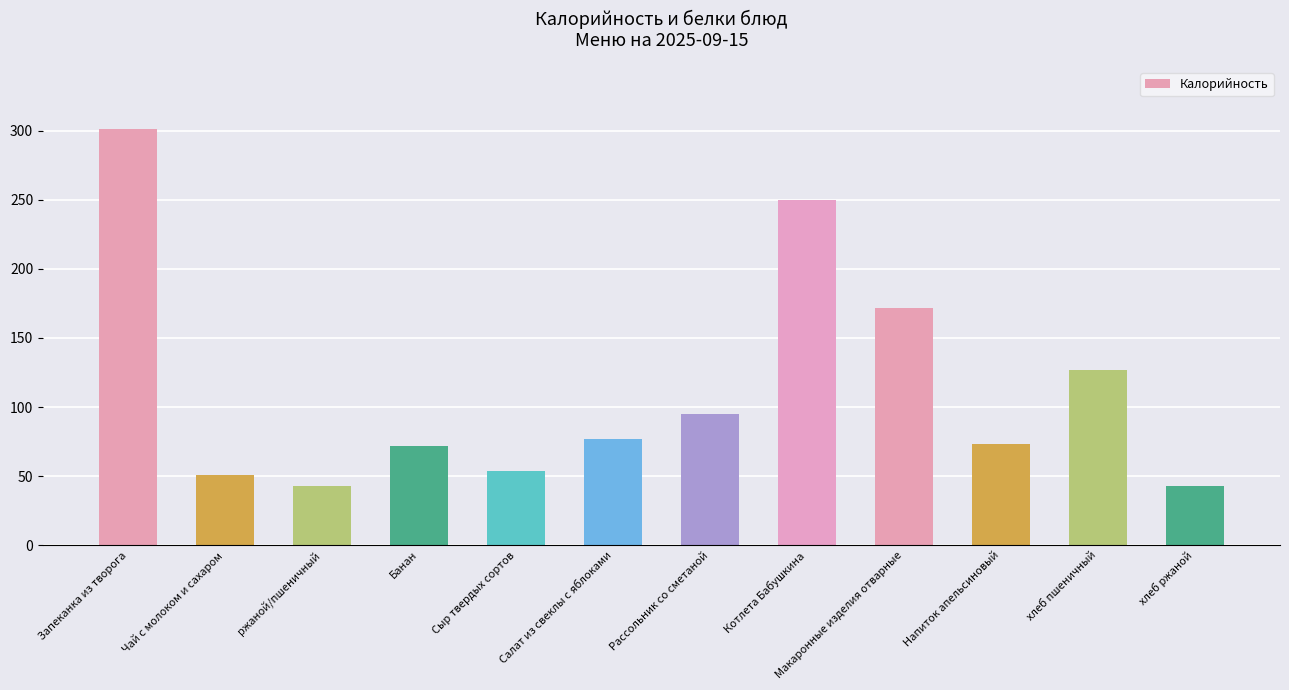

Approximately how many times larger is the value at Банан compared to Рассольник со сметаной?

0.8